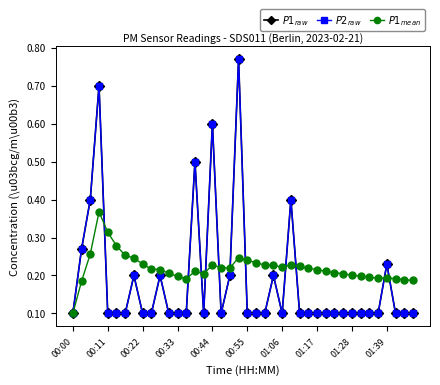

Does the chart have visible grid lines?

No